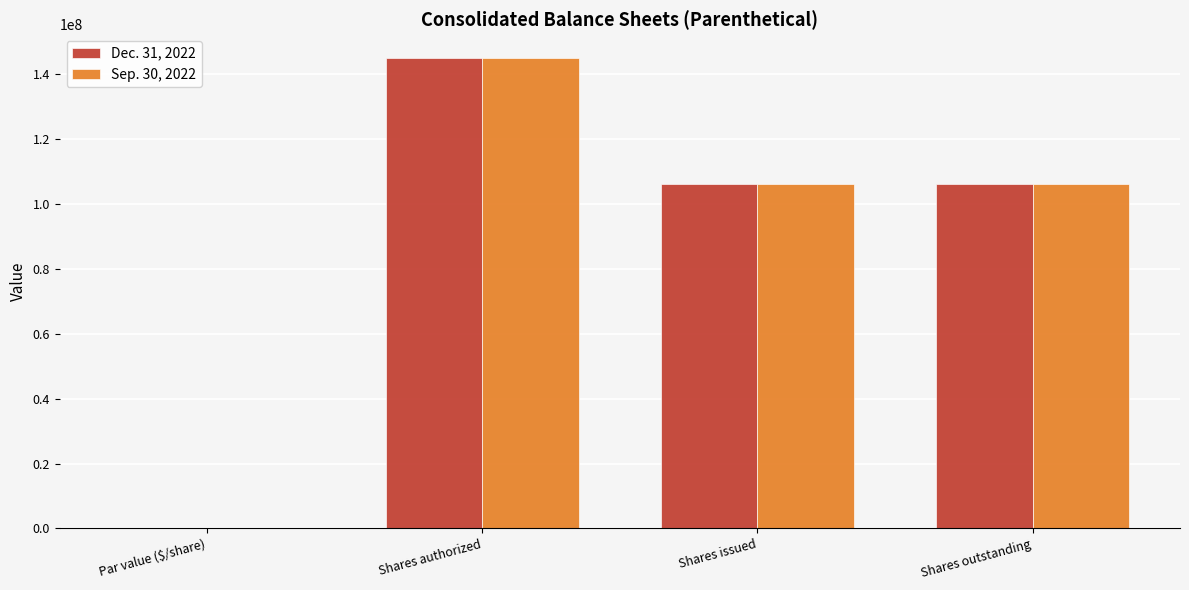

Is the value of Sep. 30, 2022 at Shares authorized greater than the value of Dec. 31, 2022 at Shares issued?

Yes